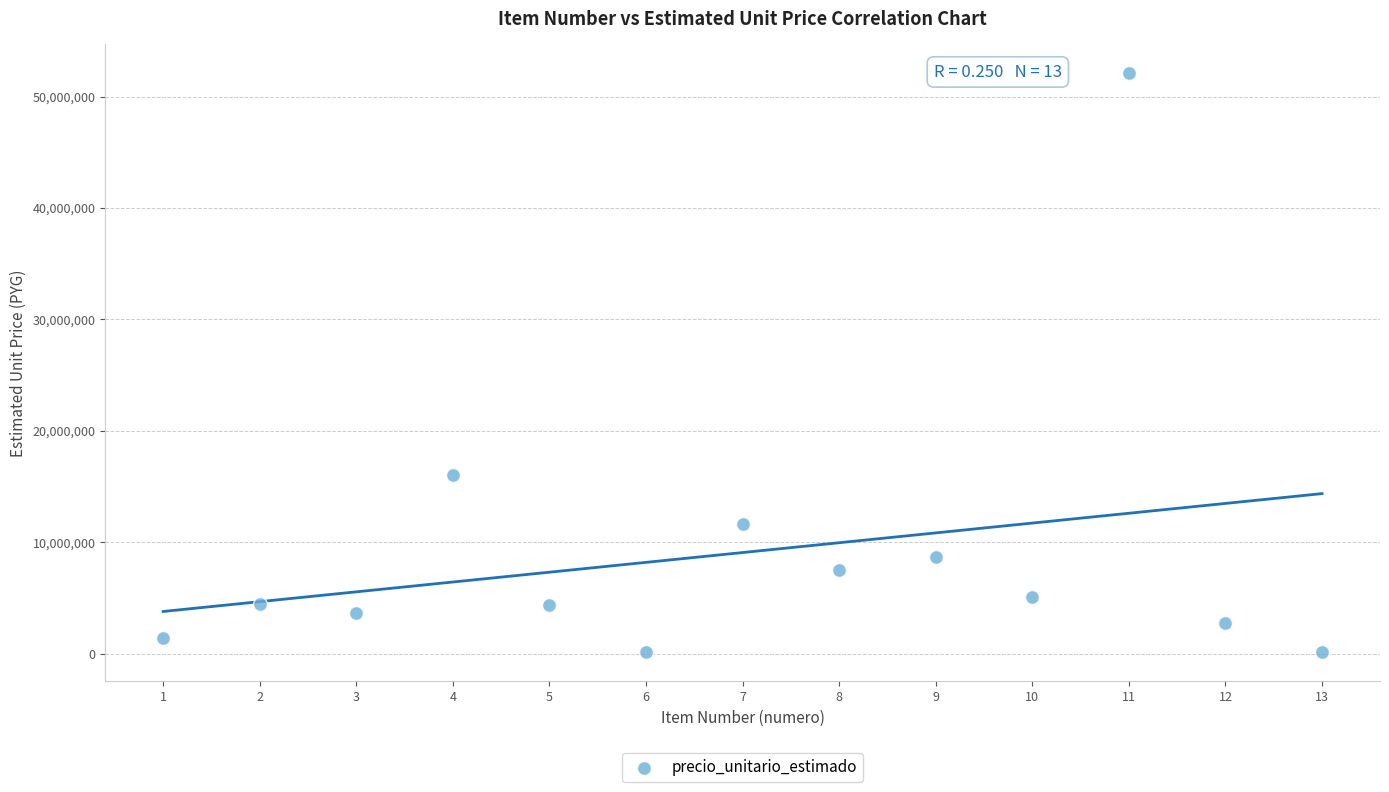

What is the range of Y values (max minus min)?

51968250